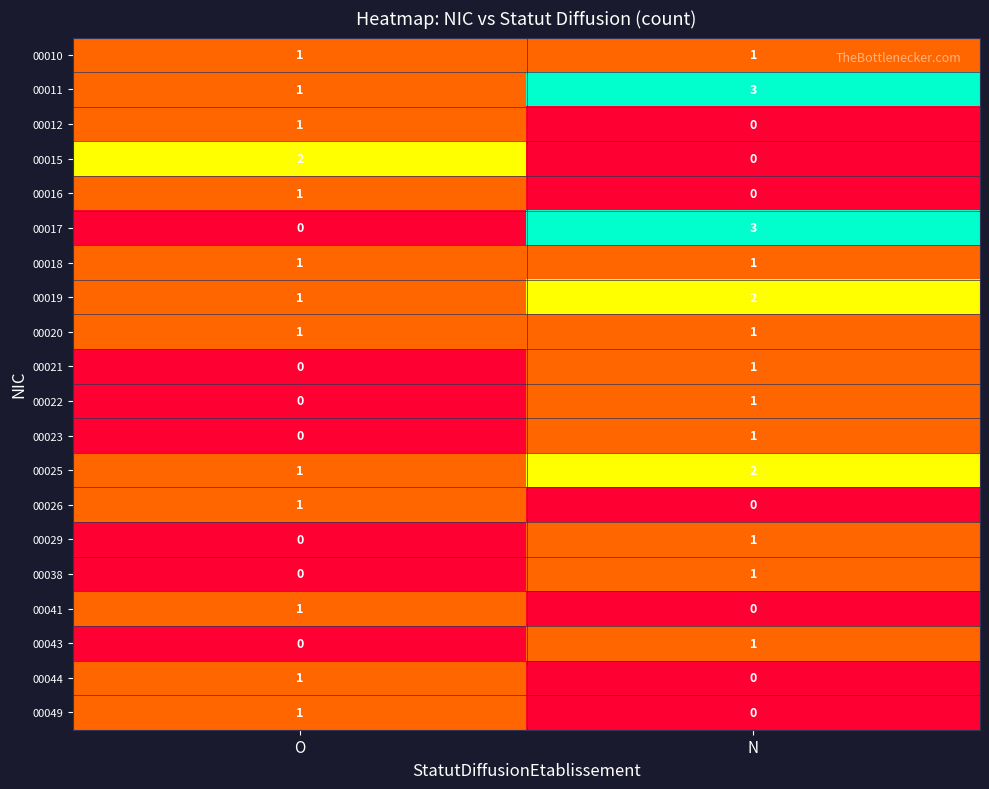

At which category is the sum across all series the highest?

N